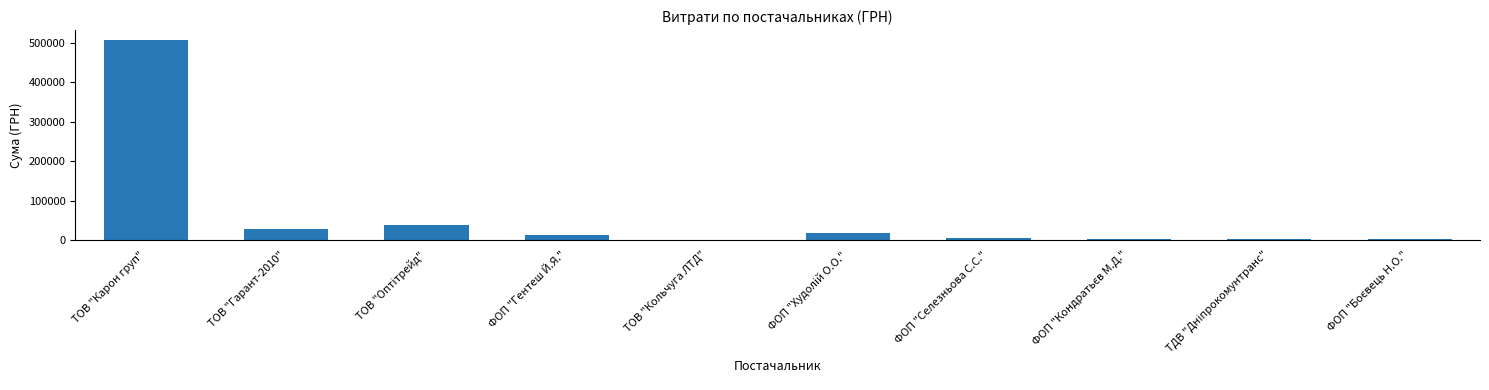

What is the change in value from ТОВ "Карон груп" to ФОП "Гентеш Й.Я."?

-494615.3